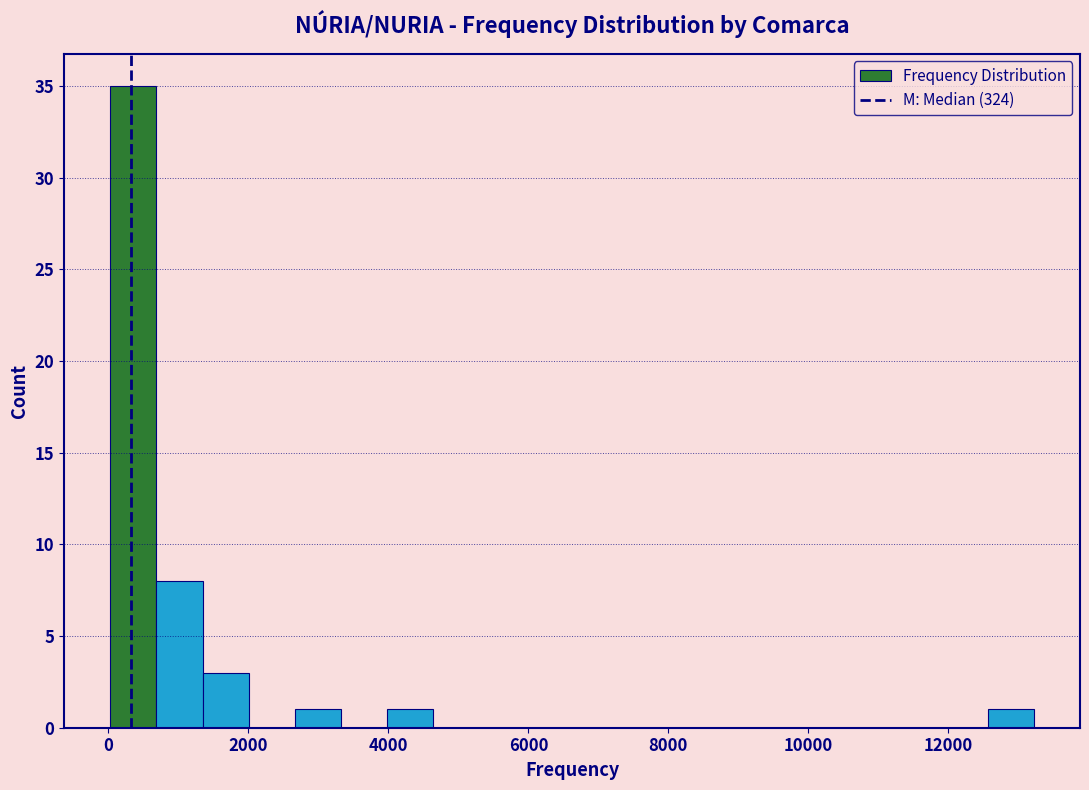

Around what value on the x-axis is the tallest bar? Give the approximate position of its centre, as read against the axis.

400